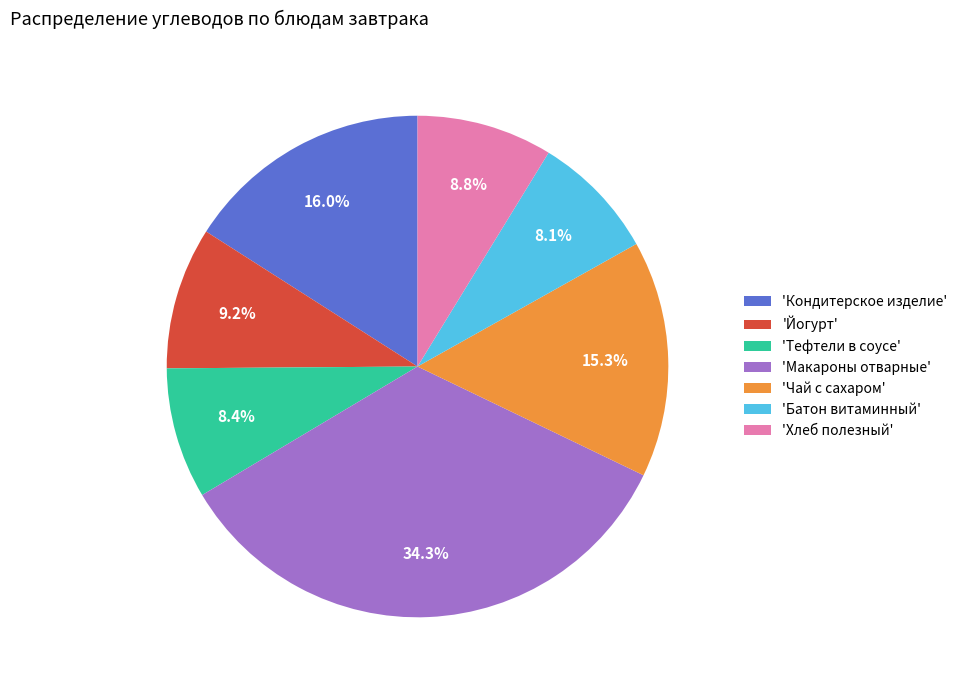

Approximately how many times larger is the value at 'Йогурт' compared to 'Батон витаминный'?

1.1